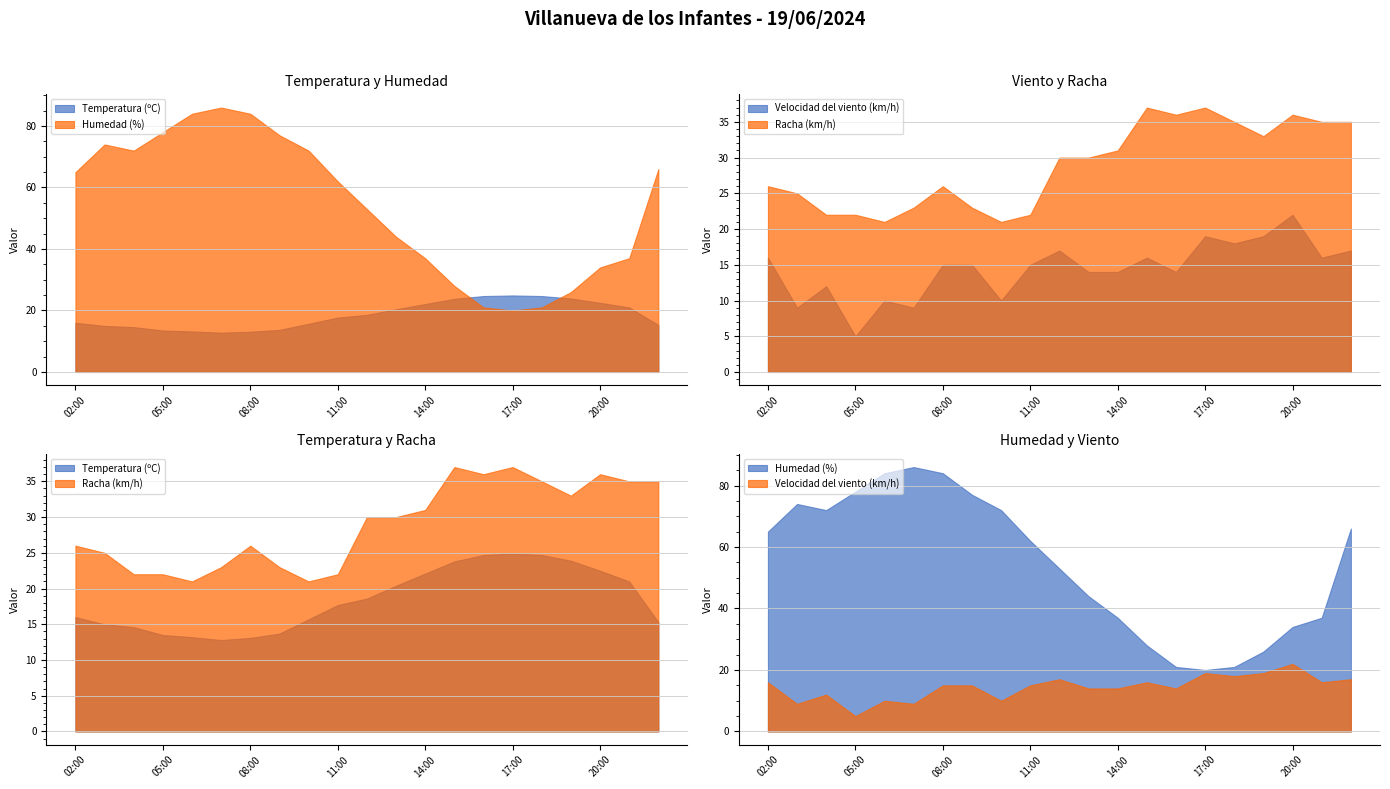

Is the value of Temperatura (ºC) at 11:00 greater than the value of Velocidad del viento (km/h) at 16:00?

Yes